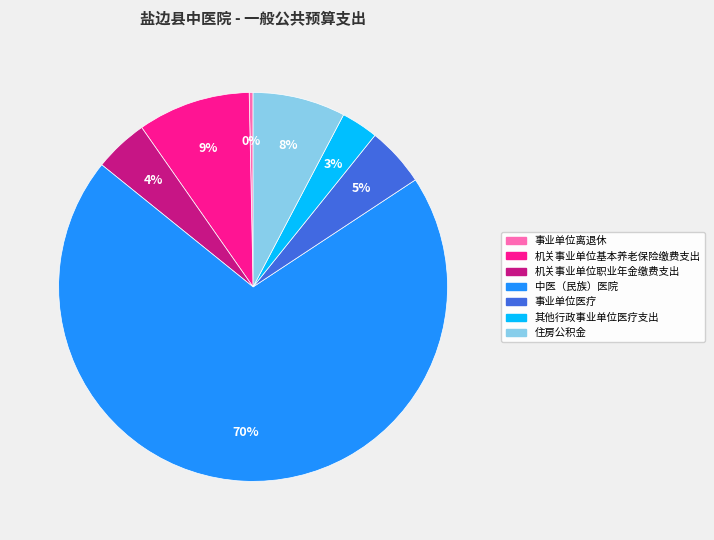

Is it true that 住房公积金 is 20% of the pie?

False